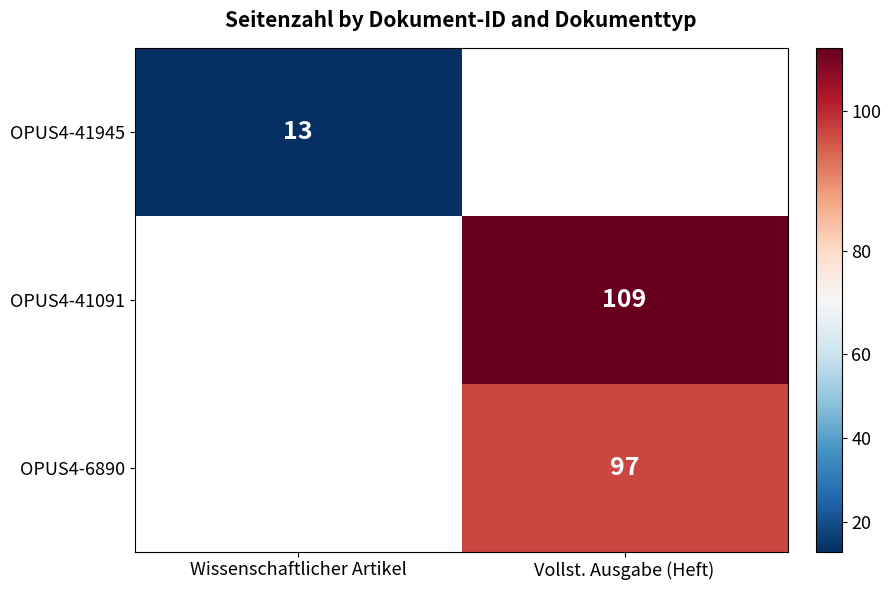

Is it true that OPUS4-41091 equals 22.6 at Vollst. Ausgabe (Heft)?

False